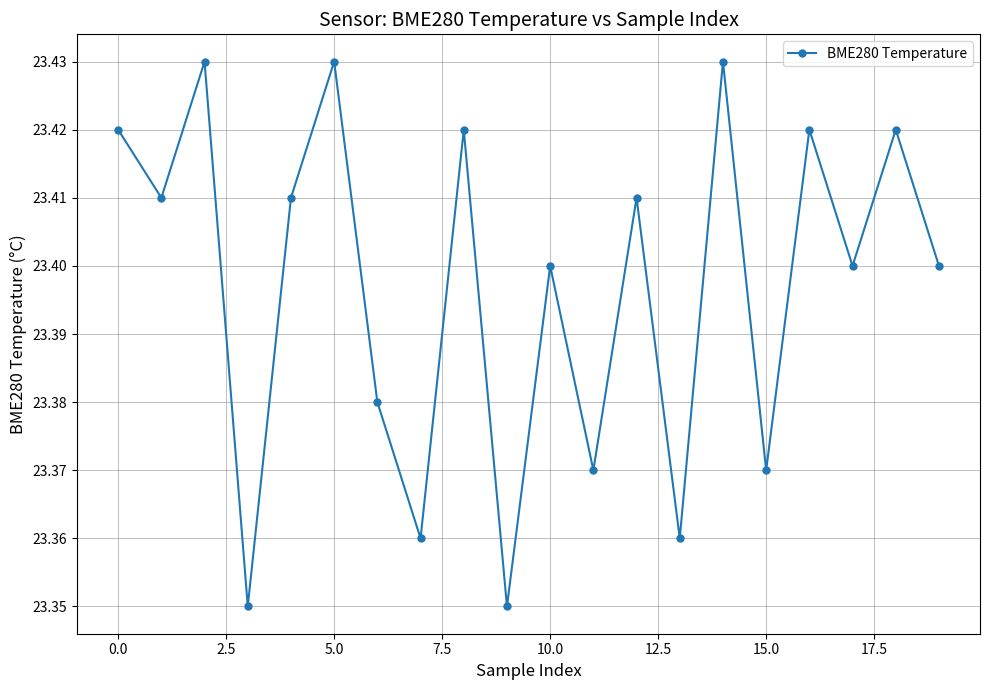

How many values are between 23 and 24?

20